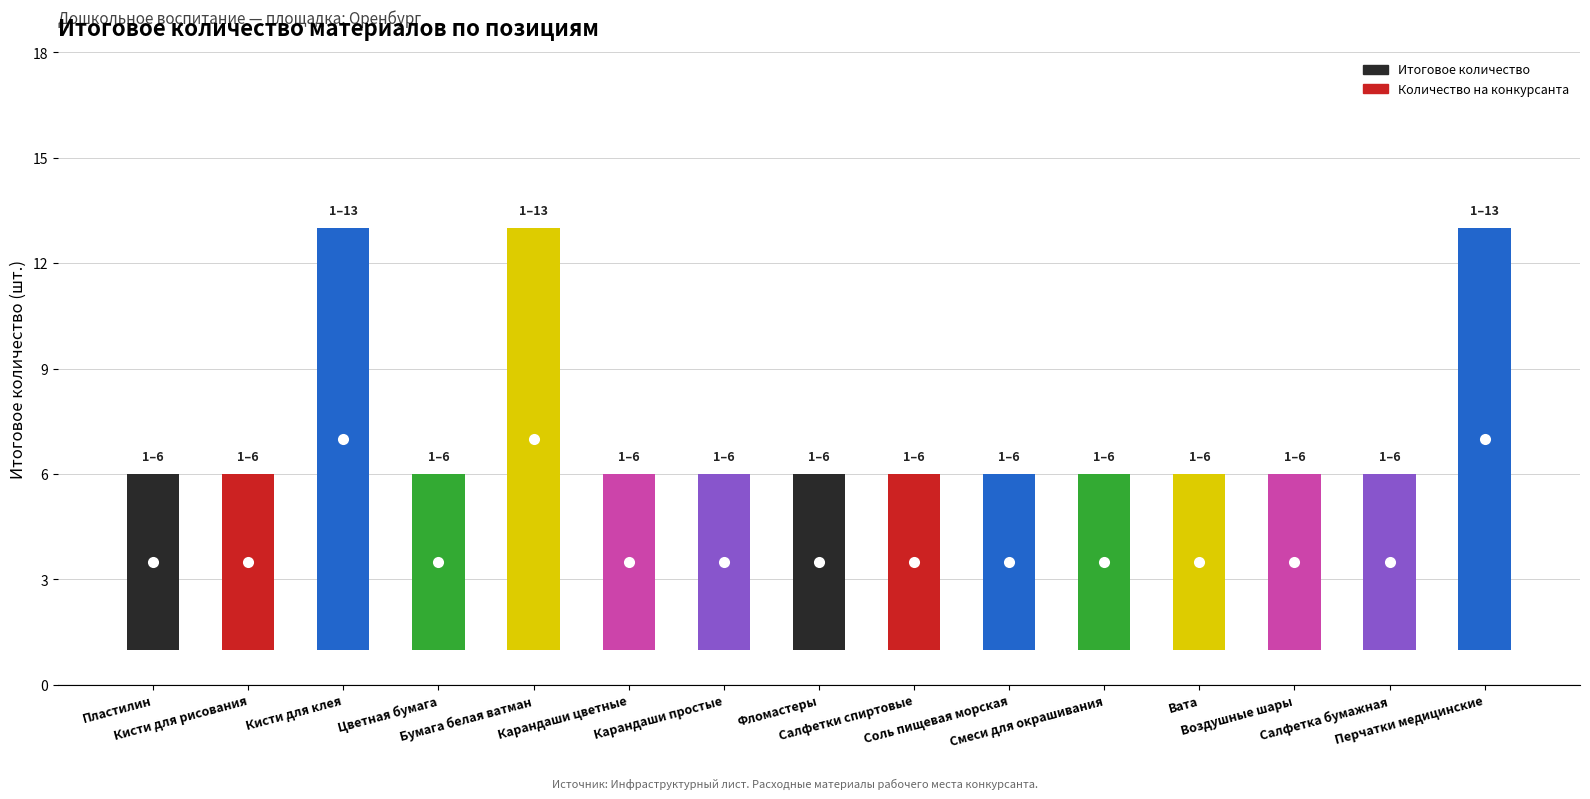

What is the label of the 3rd bar from the right?

Воздушные шары